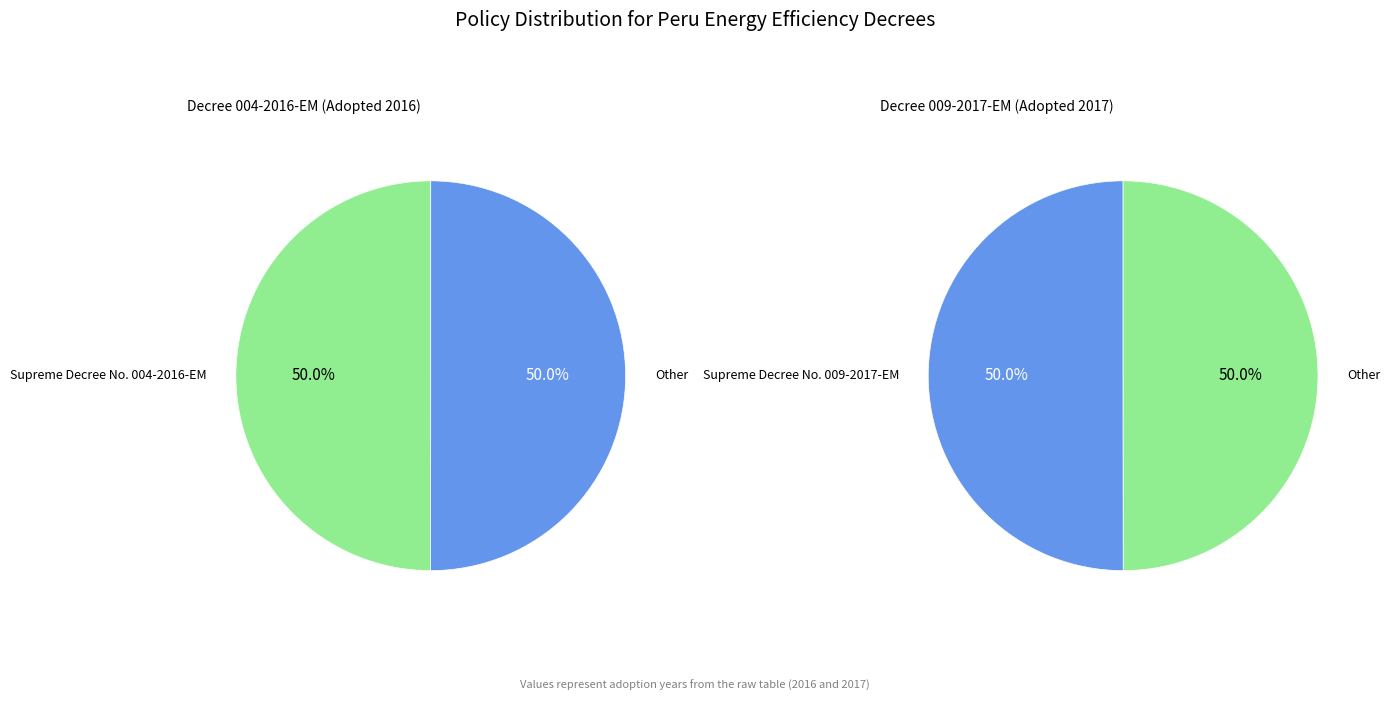

Which category has the biggest portion of the pie?

Supreme Decree No. 009-2017-EM